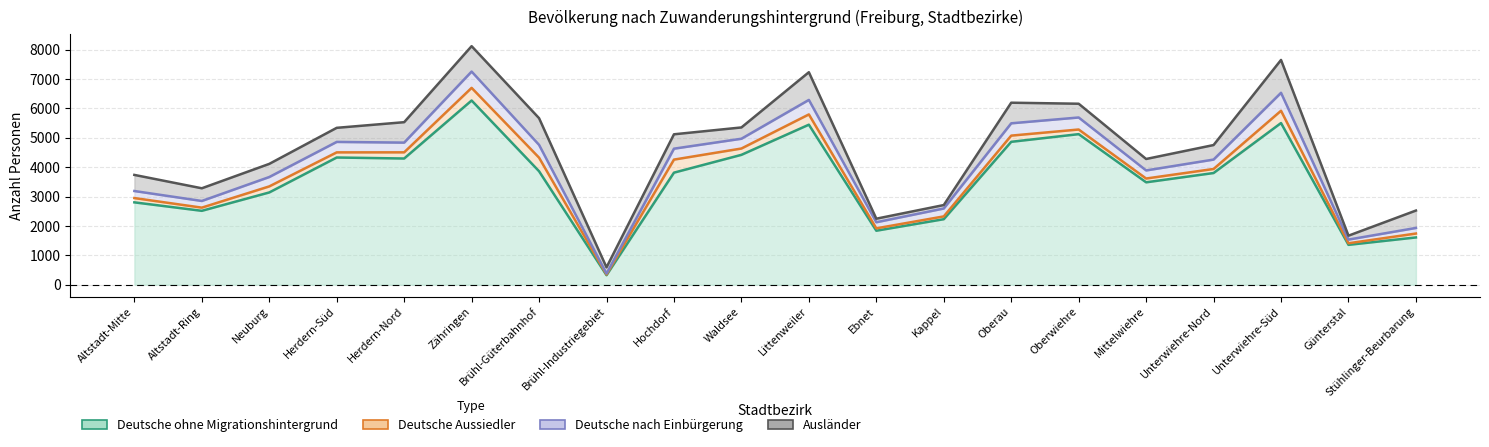

At how many categories does at least one series exceed 4275?

8